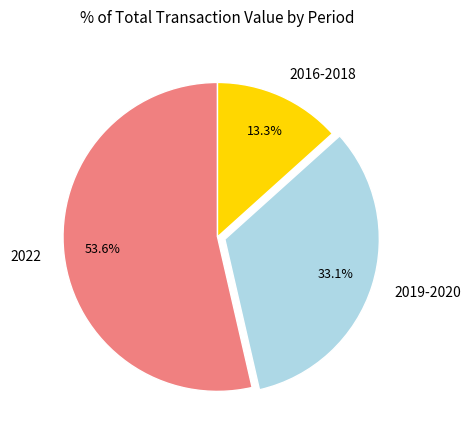

Between 2019-2020 and 2016-2018, which is larger?

2019-2020